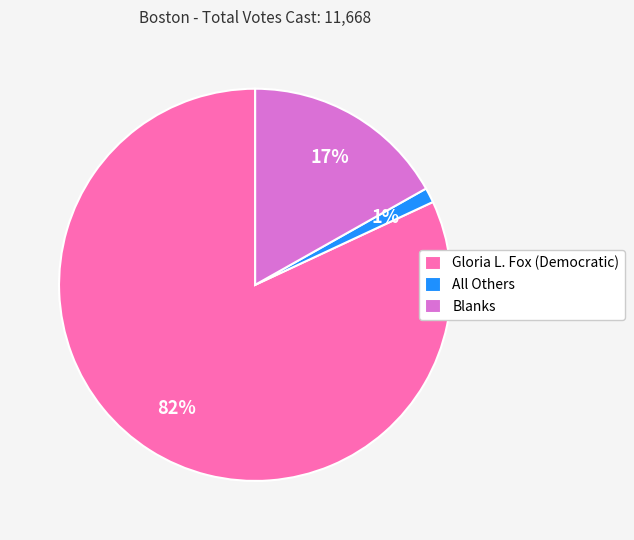

Is the sum of All Others and Blanks greater than half?

No